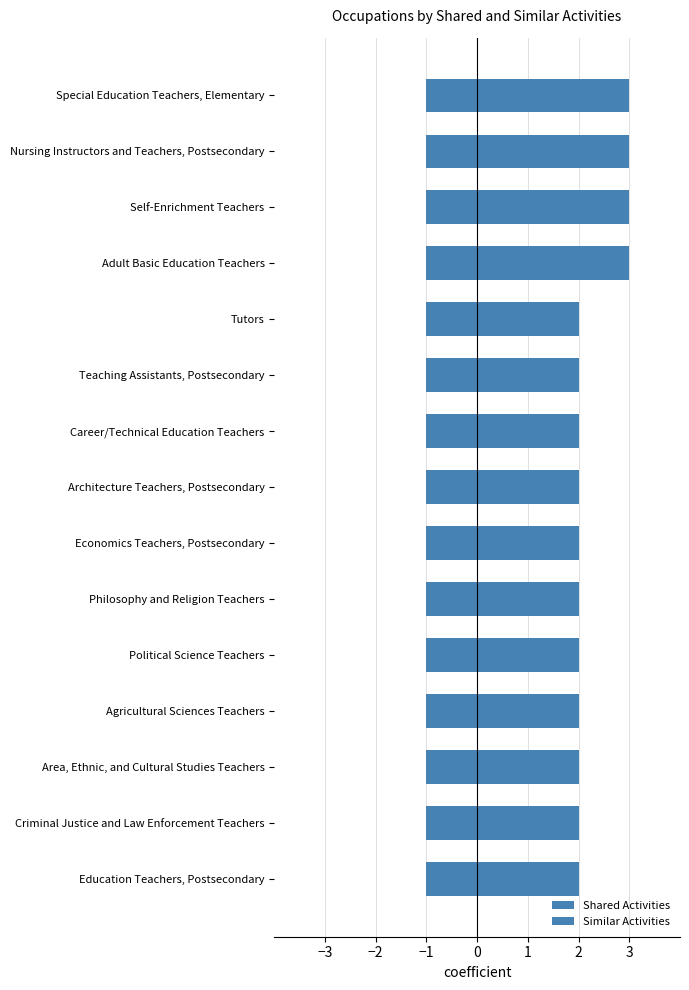

Read the Similar Activities value at Philosophy and Religion Teachers.

2.0